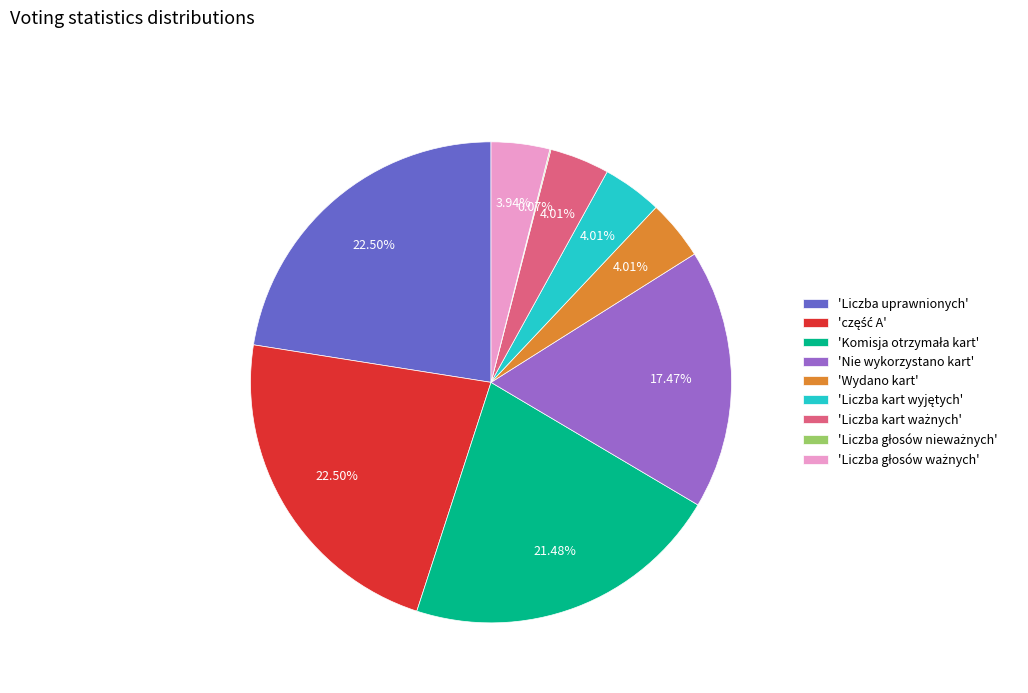

Does any single category account for the majority?

No